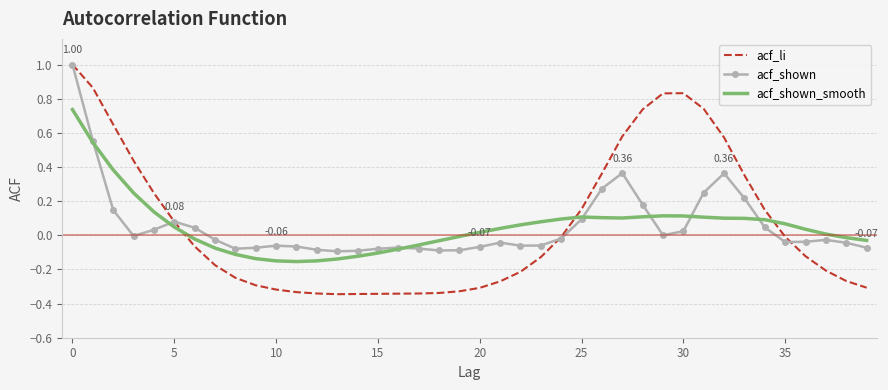

What are all the series names shown in the legend?

acf_li, acf_shown, acf_shown_smooth